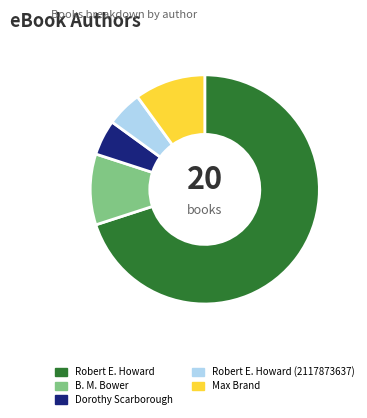

Approximately how many times larger is the value at B. M. Bower compared to Max Brand?

1.0